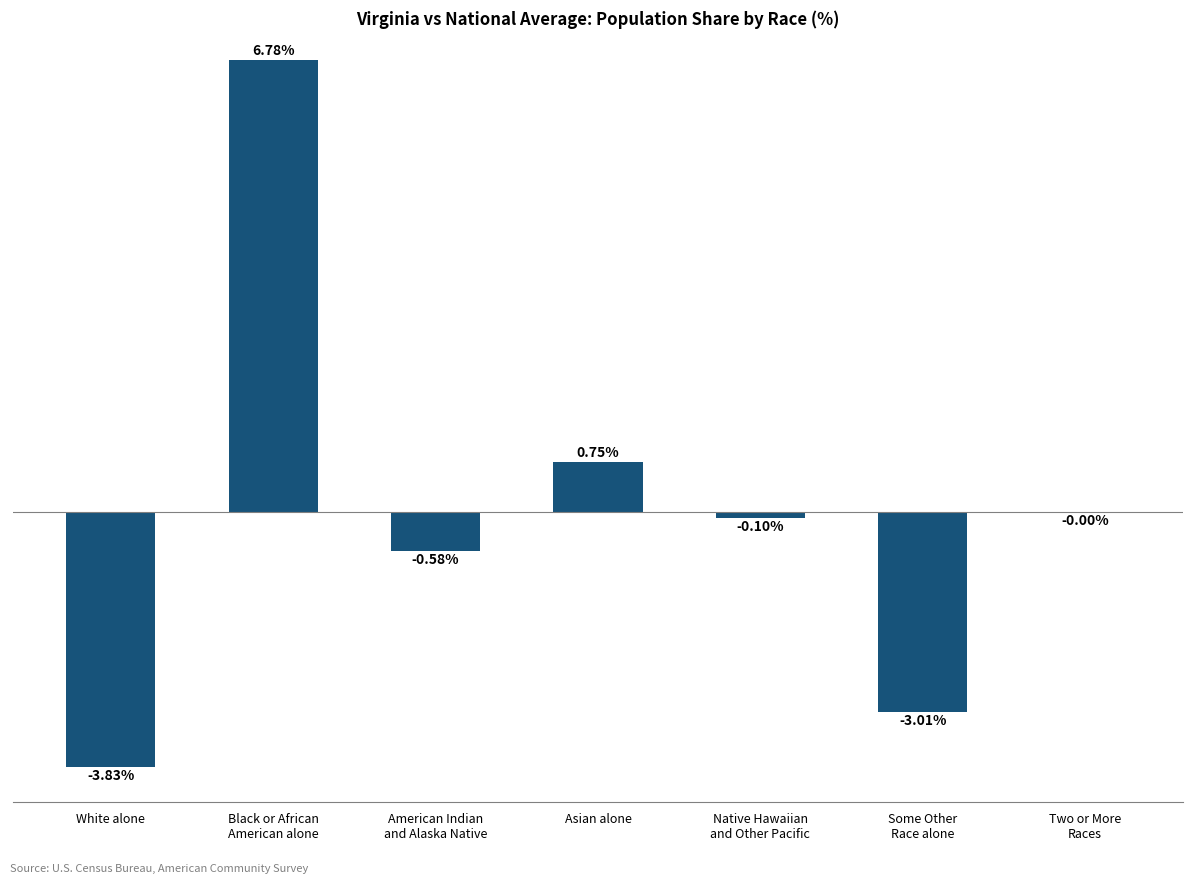

Between Asian alone and White alone, which is larger?

Asian alone